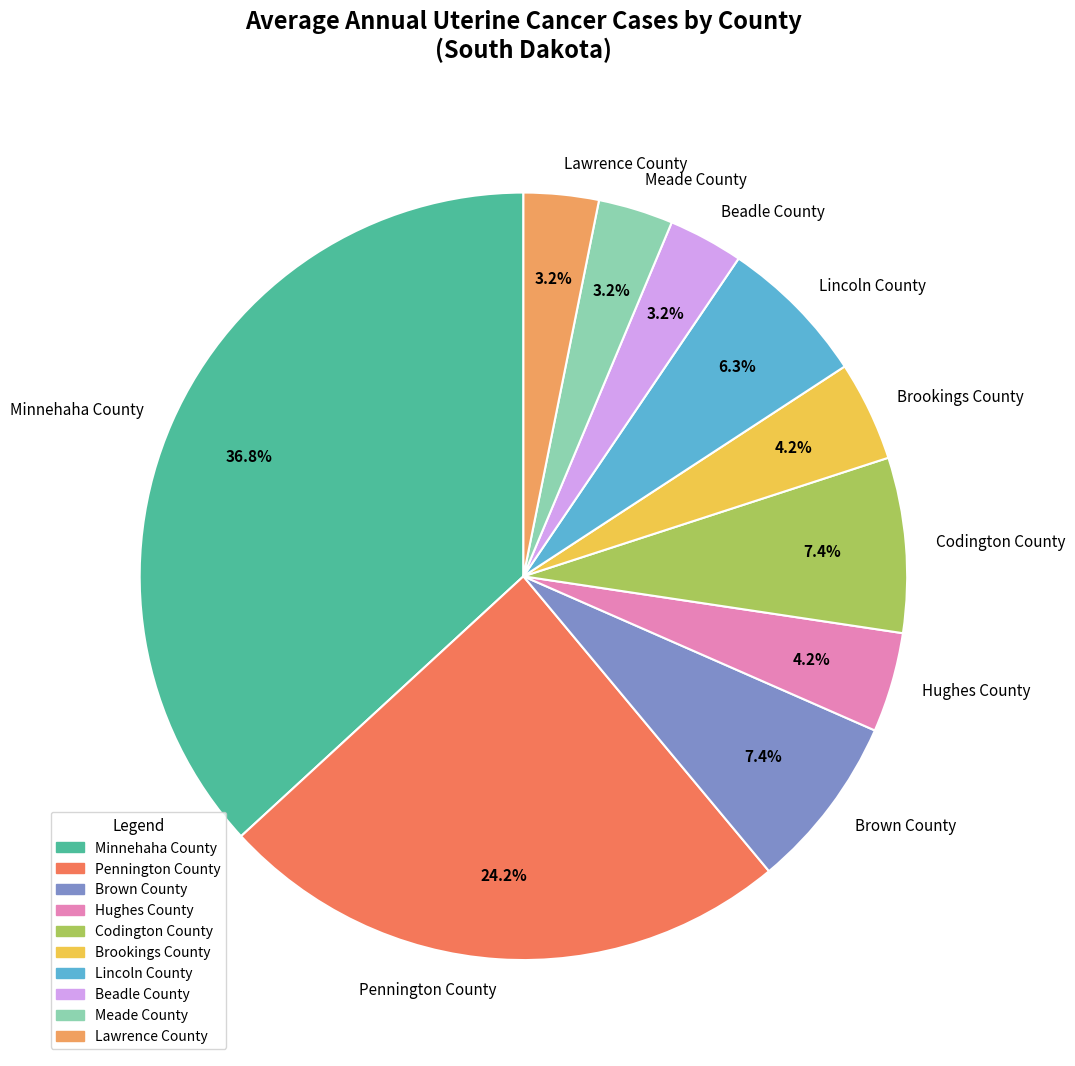

What is the largest slice in the pie chart?

Minnehaha County